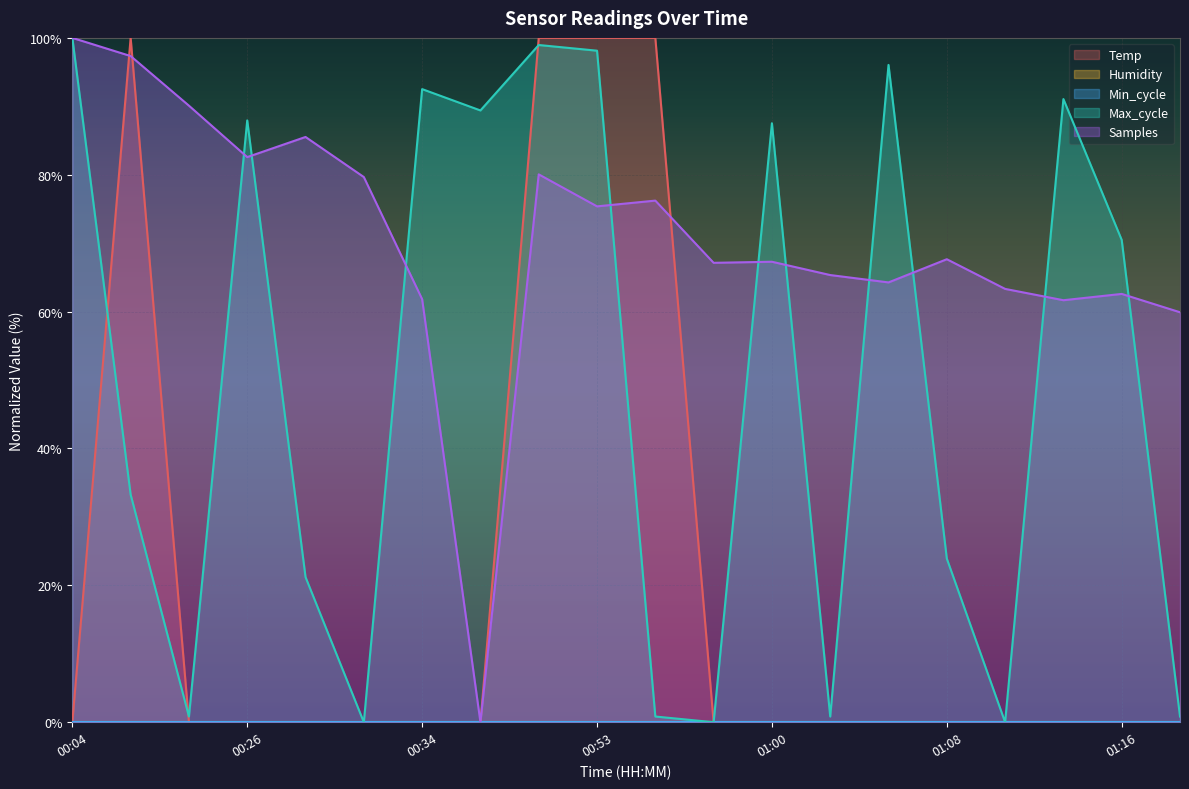

What is the difference between the maximum and minimum values in the Max_cycle series?

100.0